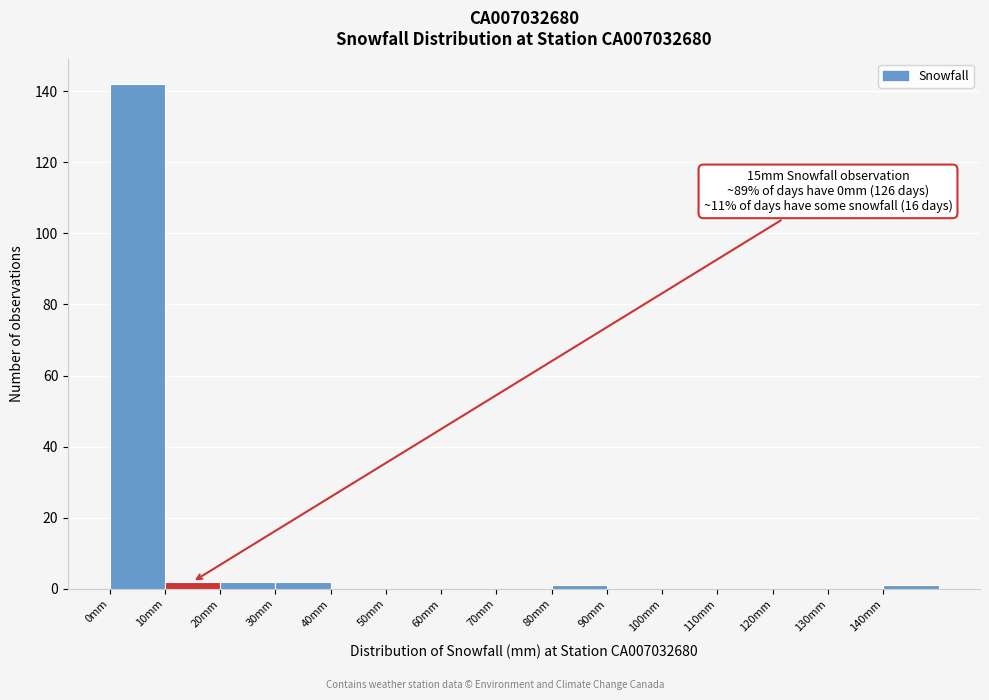

Which range on the x-axis has the tallest bar?

0 to 10